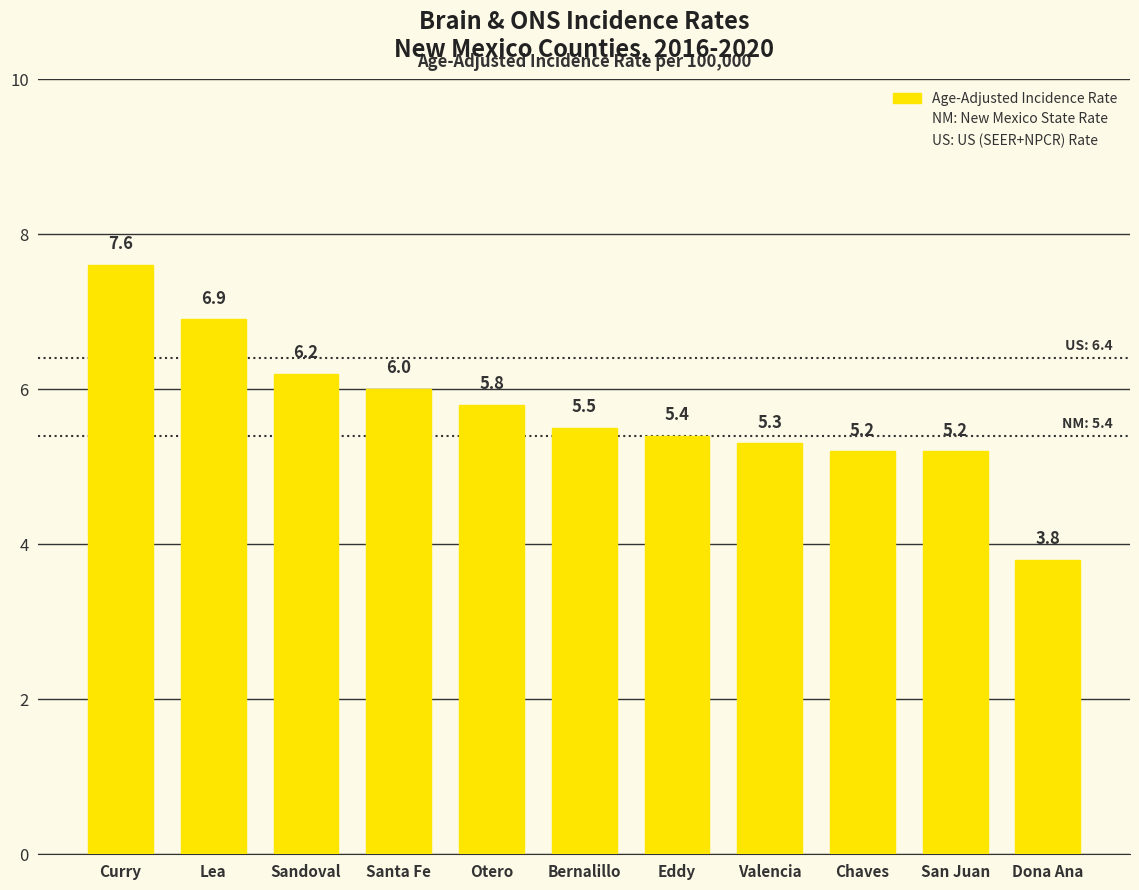

What is the average value?

5.7